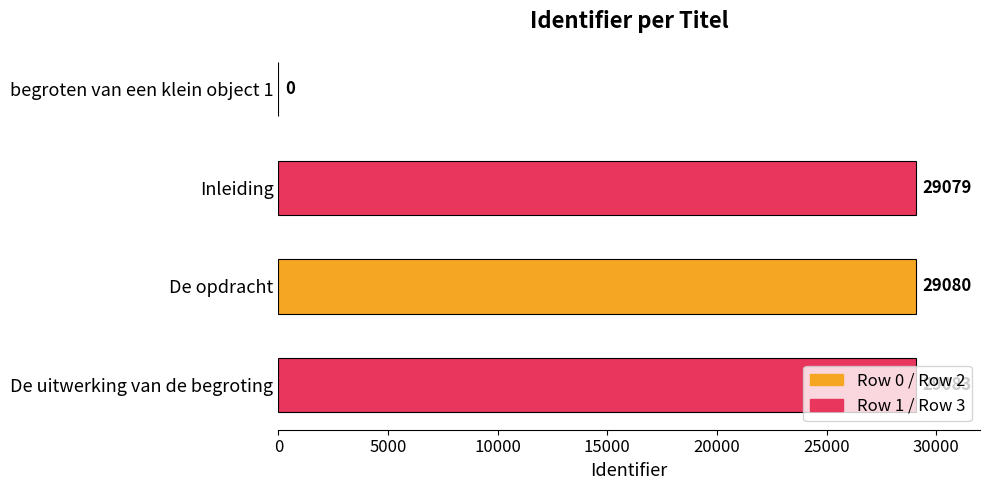

What is the sum of the values at Inleiding and De opdracht?

58159